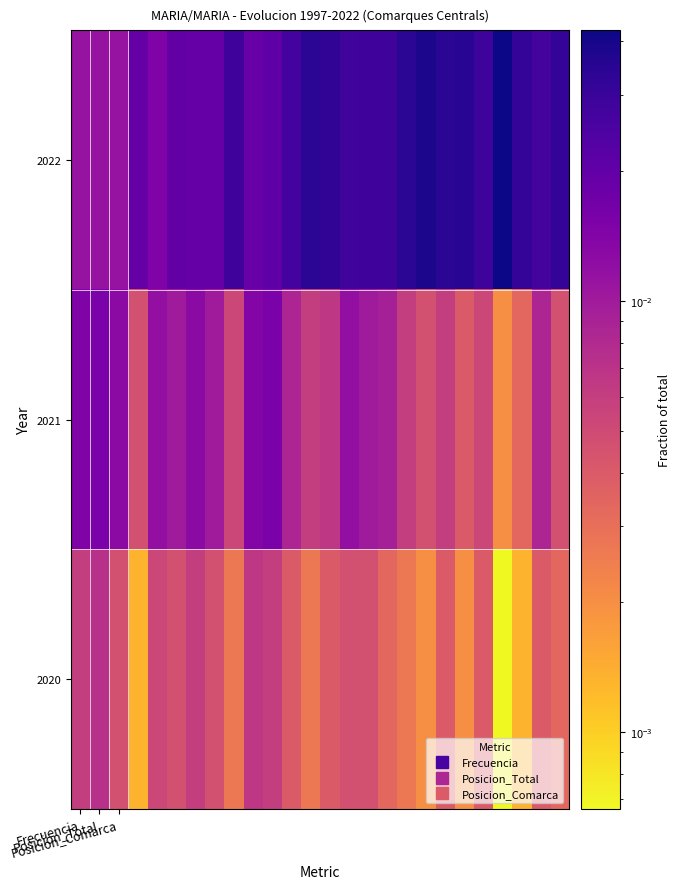

Reading right to left, extract all data points from this chart.

2022: 0.0	0.0	0.0	0.0	0.0	0.0	0.0	0.0	0.0	0.0	0.0	0.0	0.0	0.0	0.0	0.0	0.0	0.0	0.0	0.0	0.0	0.0	0.0	0.0	0.0	0.0
2021: 0.0	0.0	0.0	0.0	0.0	0.0	0.0	0.0	0.0	0.0	0.0	0.0	0.0	0.0	0.0	0.0	0.0	0.0	0.0	0.0	0.0	0.0	0.0	0.0	0.0	0.0
2020: 0.0	0.0	0.0	0.0	0.0	0.0	0.0	0.0	0.0	0.0	0.0	0.0	0.0	0.0	0.0	0.0	0.0	0.0	0.0	0.0	0.0	0.0	0.0	0.0	0.0	0.0